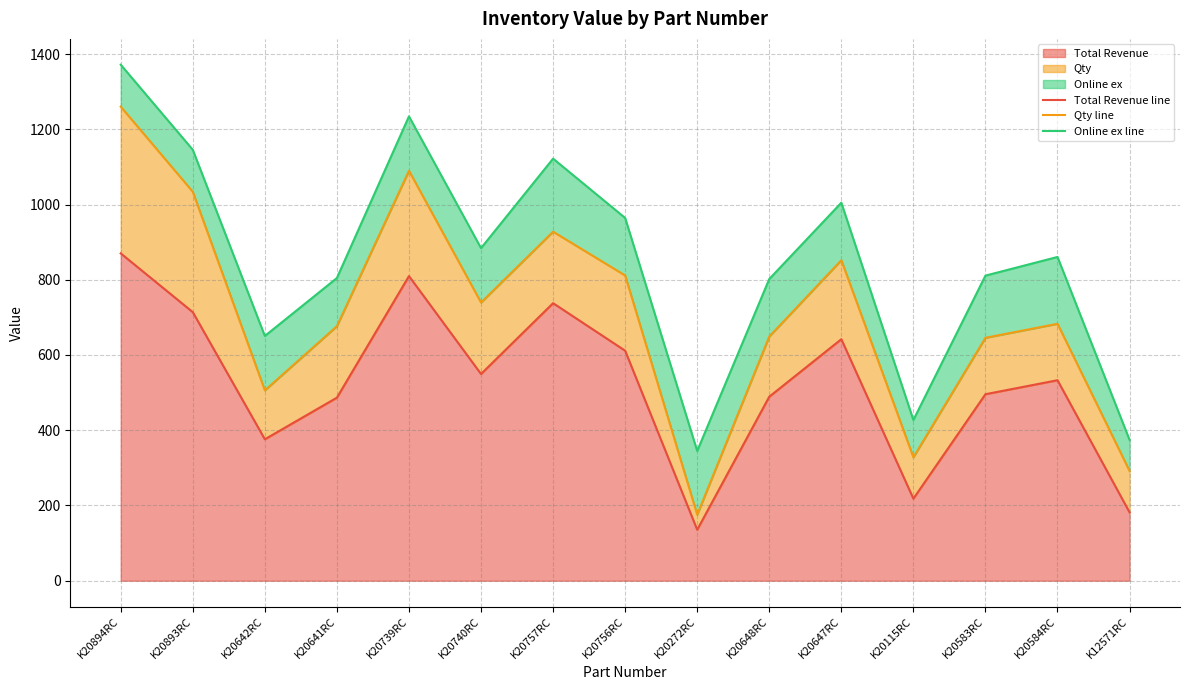

The Total Revenue series shows 339.7 at K20648RC. True or false?

False